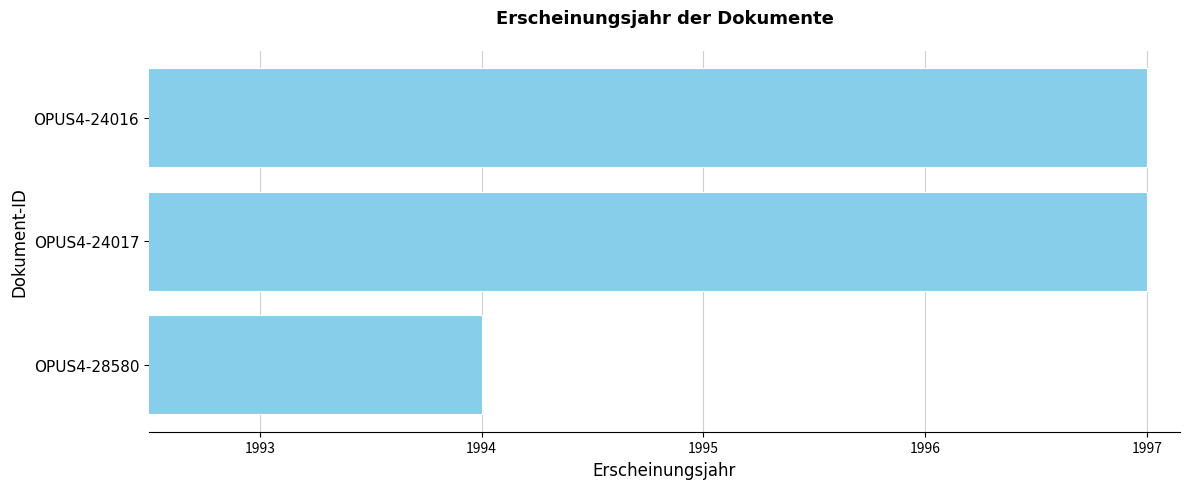

Are the bars horizontal?

Yes